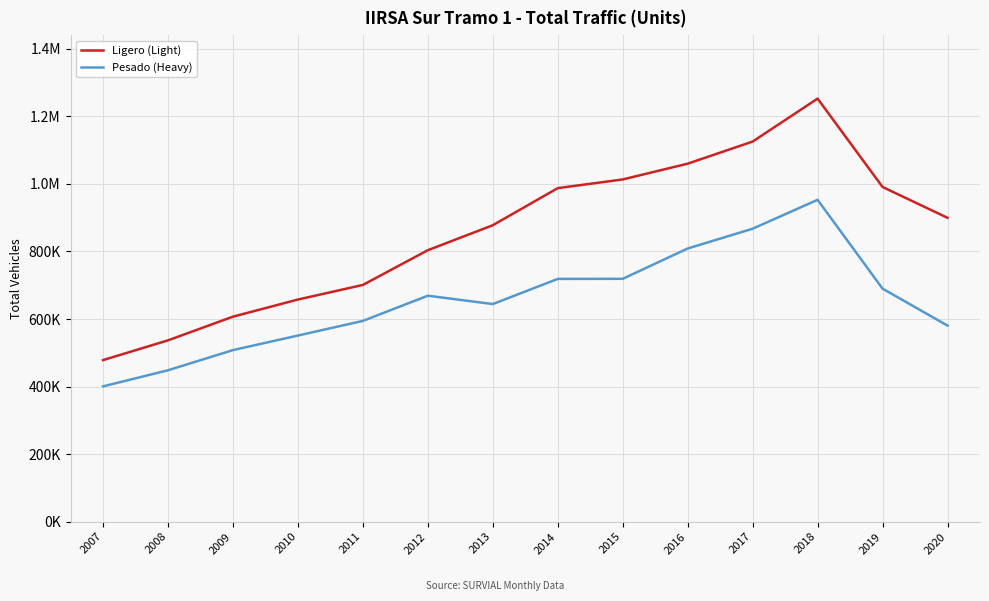

List the series in order of their overall mean, lowest first.

Pesado (Heavy), Ligero (Light)